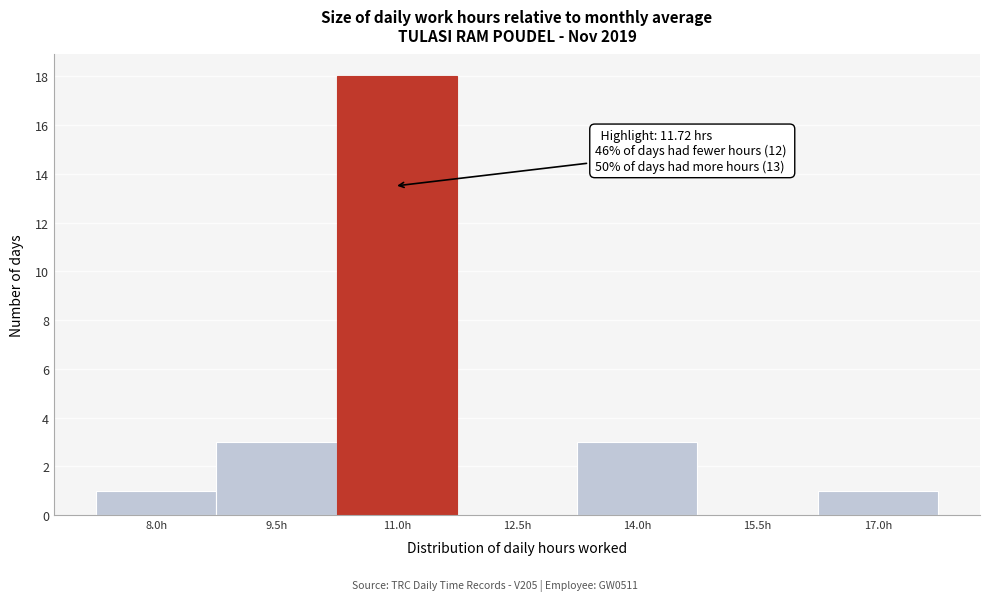

Reading left to right, extract all data points from this chart.

8.0h=1	9.5h=3	11.0h=18	12.5h=0	14.0h=3	15.5h=0	17.0h=1